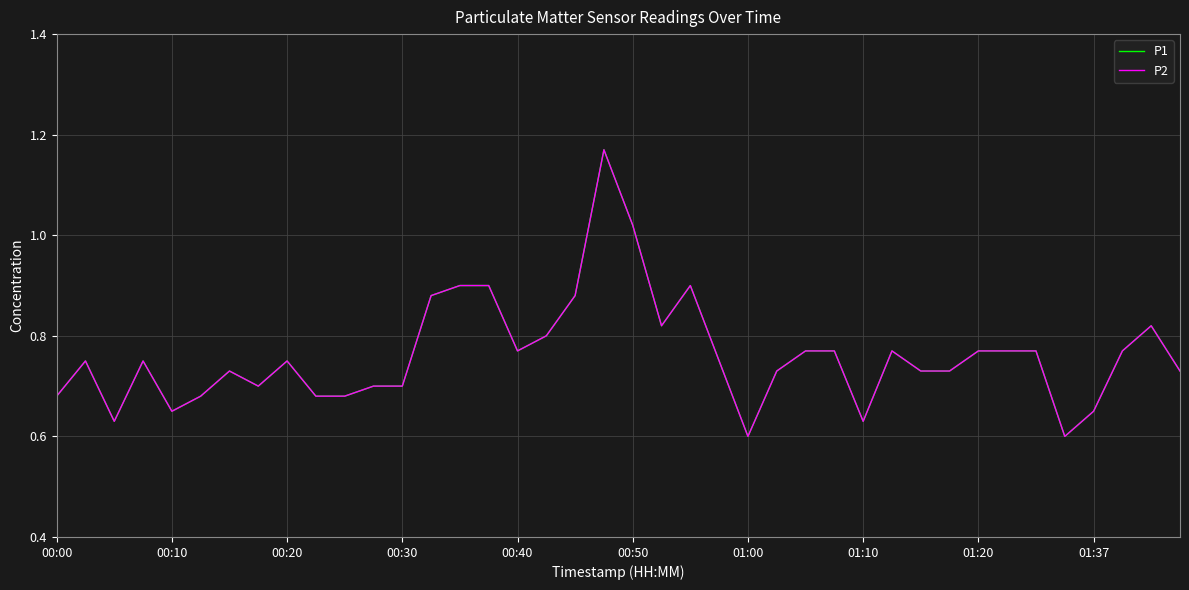

Does the chart have visible grid lines?

Yes